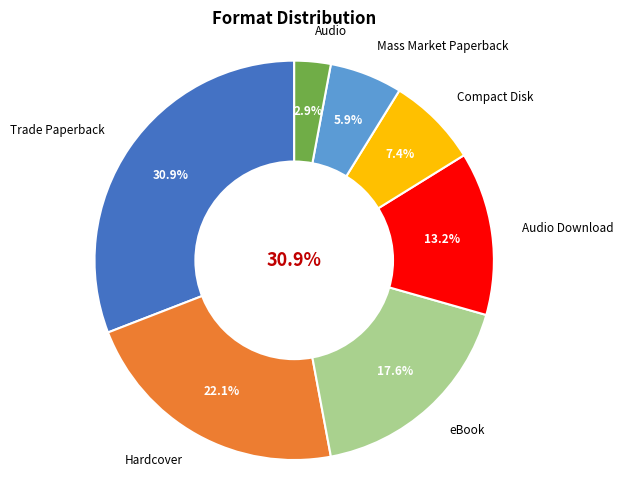

What is the smallest slice in the pie chart?

Audio